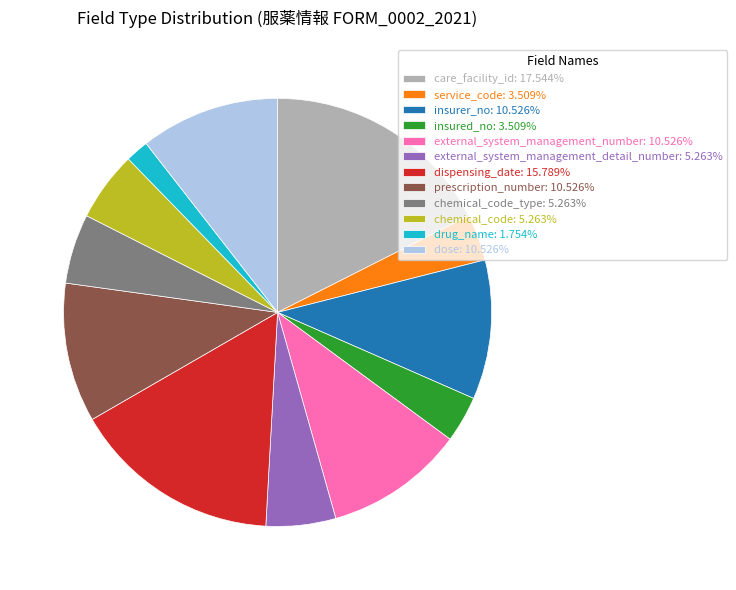

What is the ratio of the value at insured_no: 3.509% to the value at service_code: 3.509%?

1.0